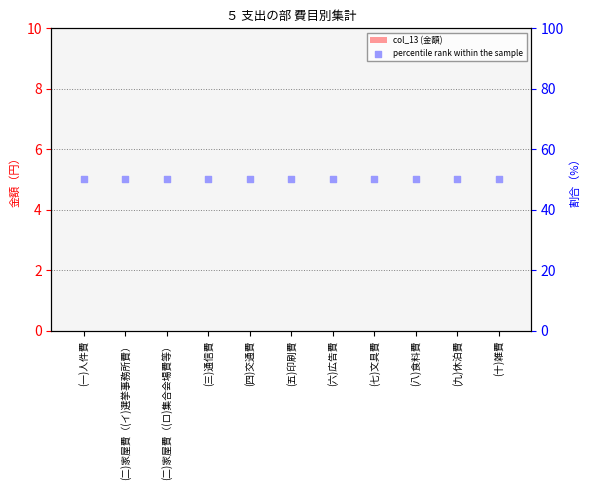

Which series has the widest spread of Y values?

col_13 (金額)